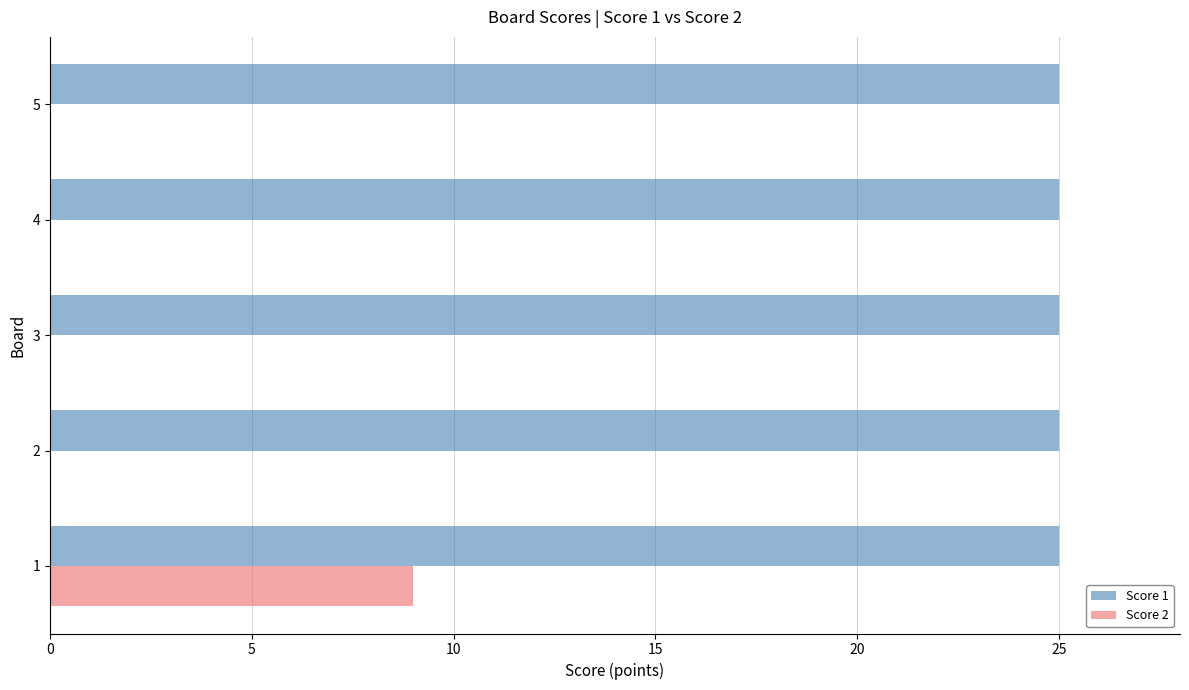

What is the average value of the Score 1 series?

25